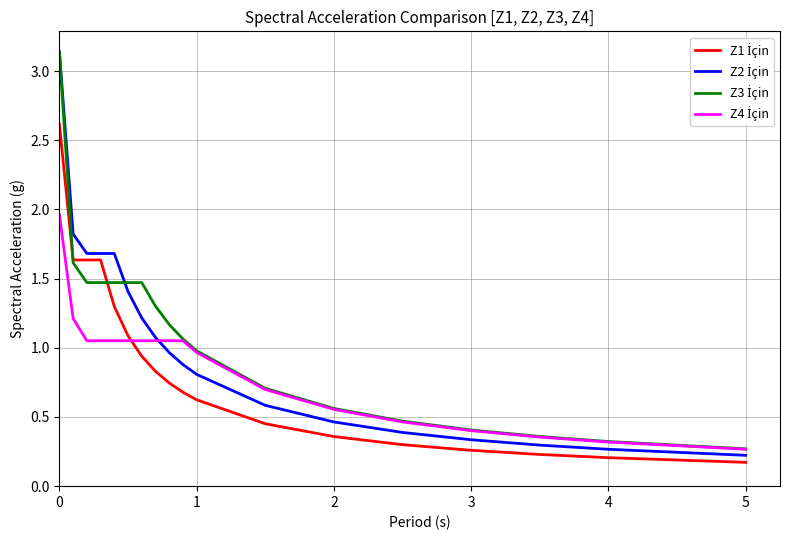

True or false: Z2 İçin and Z4 İçin cross at least once.

True